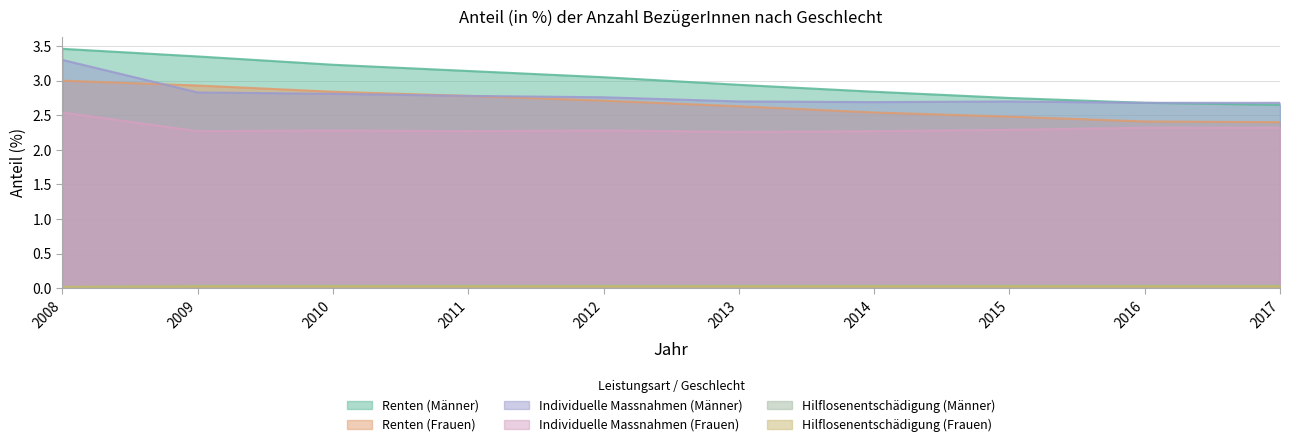

What value does the Renten (Frauen) series have at 2009?

2.9